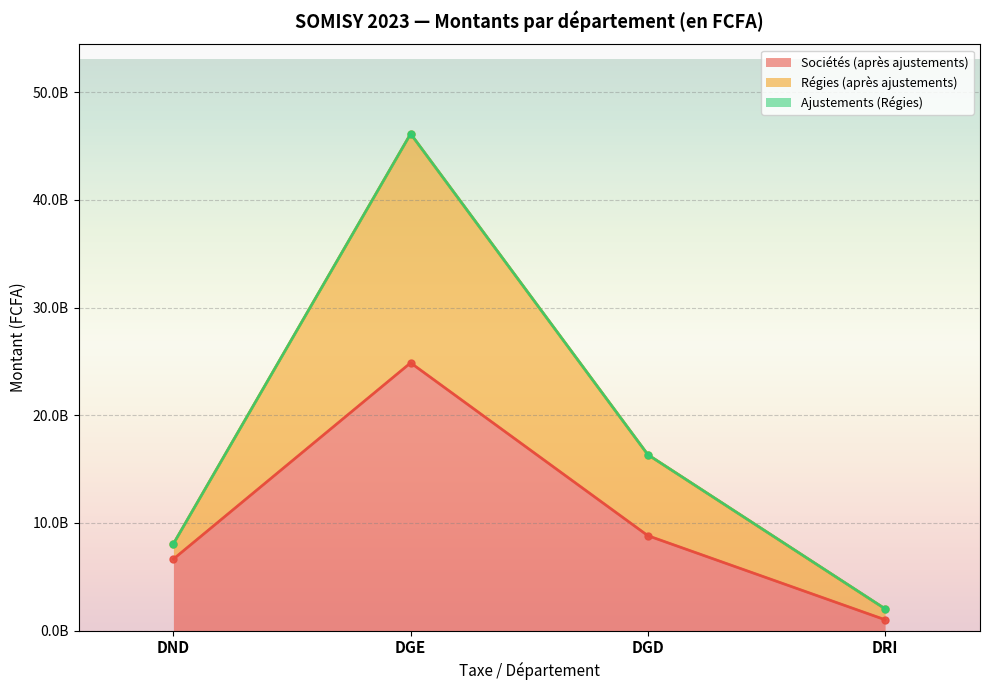

How many lines are shown in the chart?

2